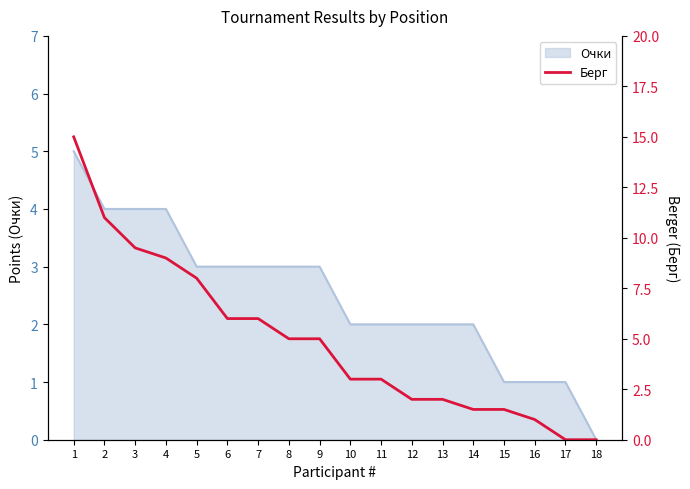

Which category has the lowest value in the Очки series?

18